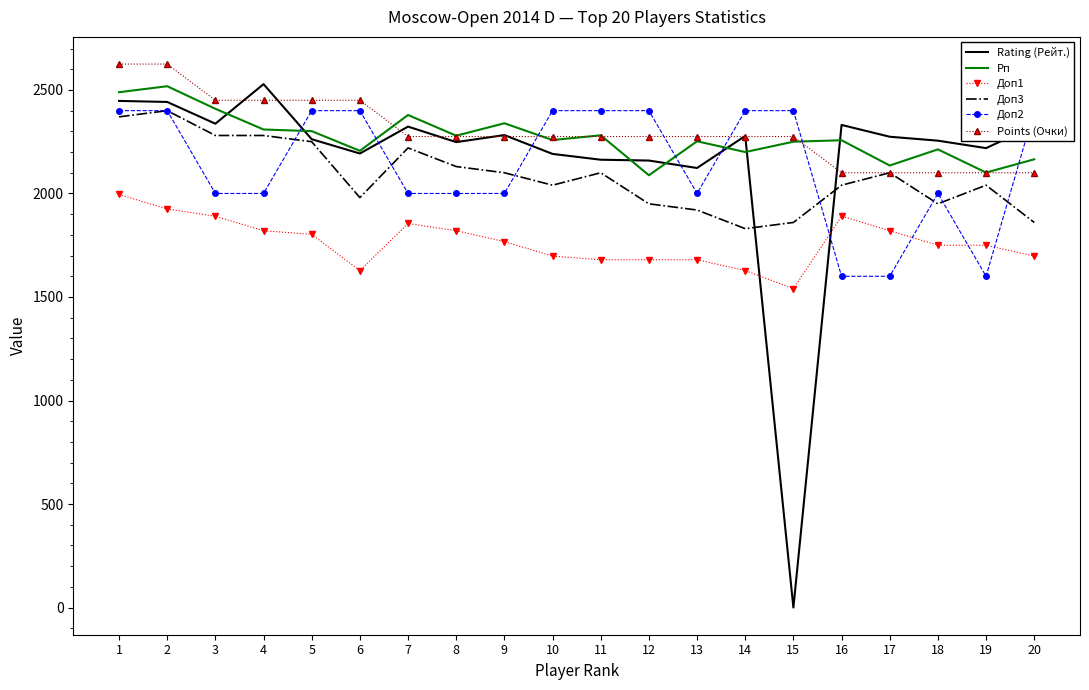

How many times do Доп3 and Rating (Рейт.) cross each other?

2